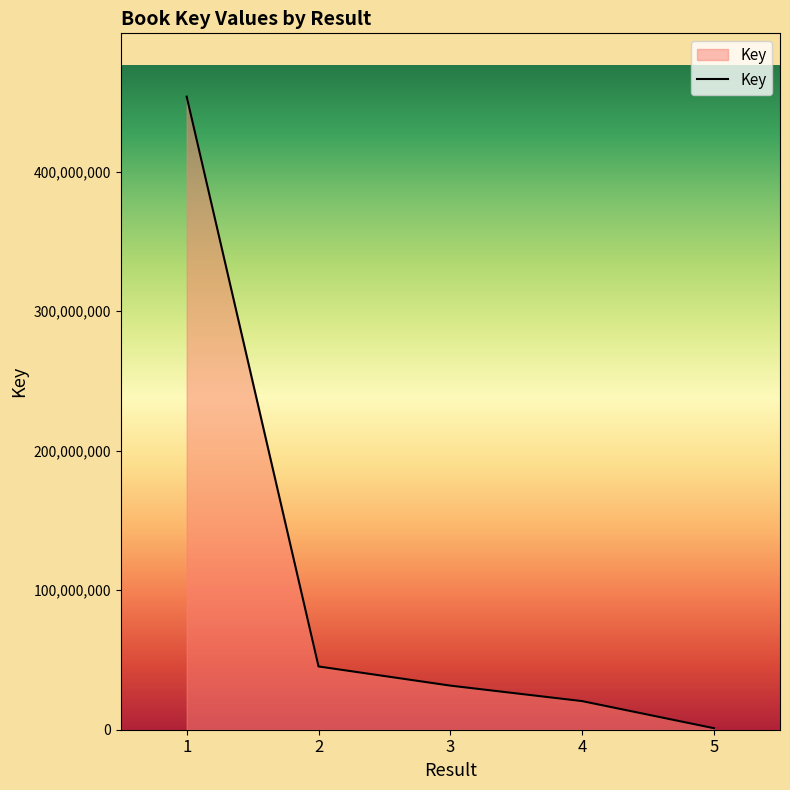

List the labels in order of value, largest first.

1, 2, 3, 4, 5